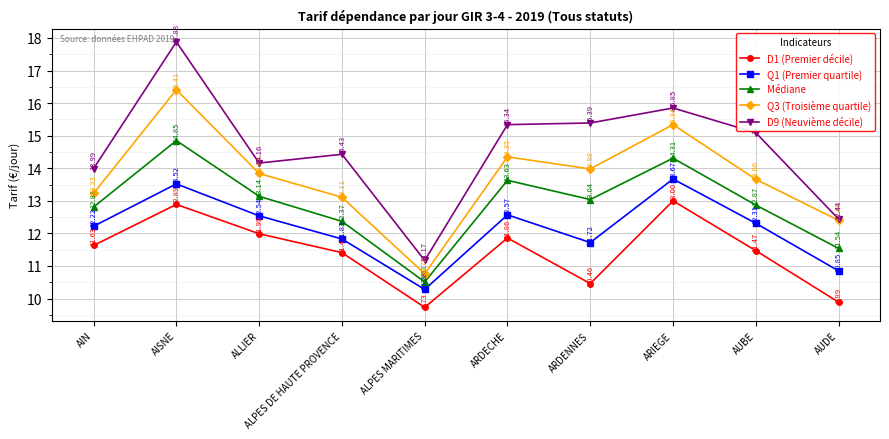

What is the difference between the second highest and second lowest values in the D9 (Neuvième décile) series?

3.4